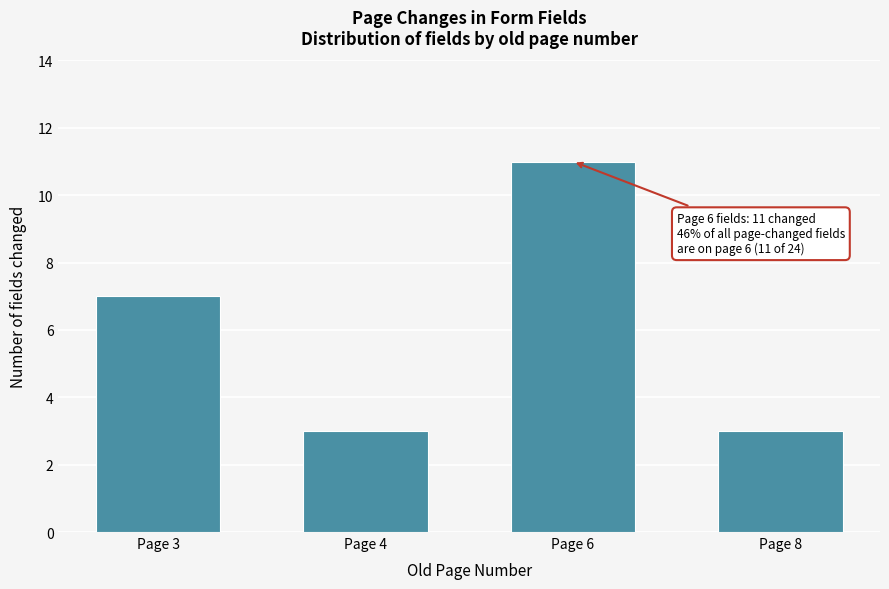

Reading right to left, extract all data points from this chart.

3	11	3	7